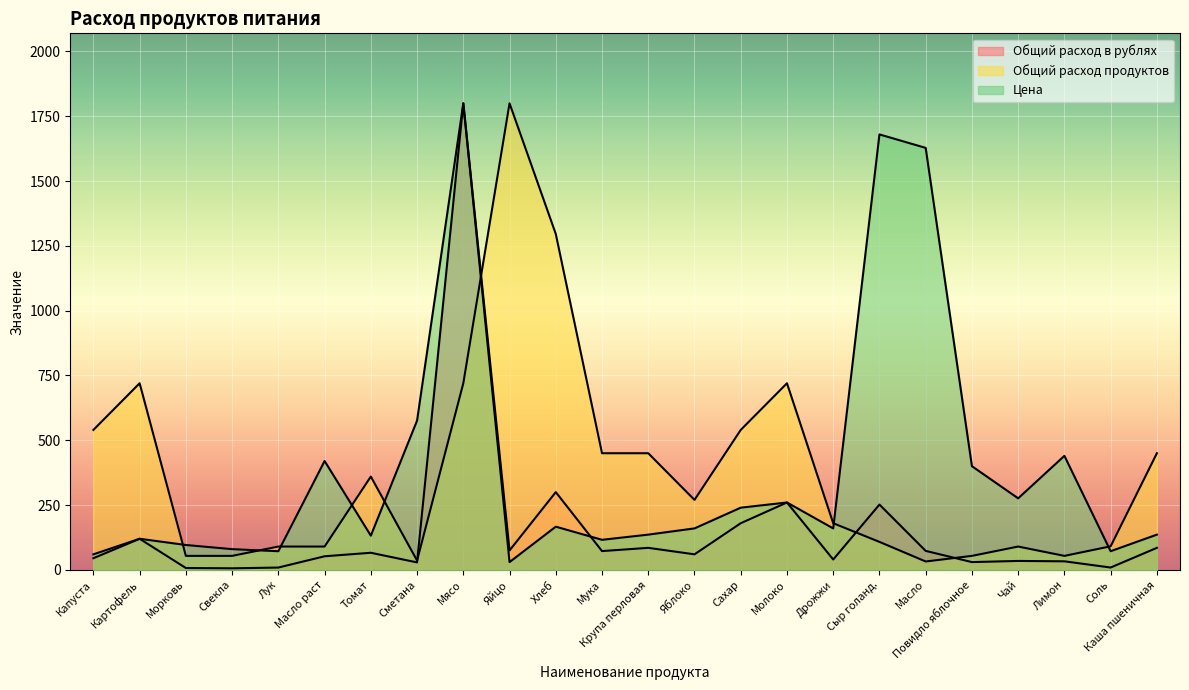

What is the difference between the Общий расход в рублях values at Масло раст and Яйцо?

22.5